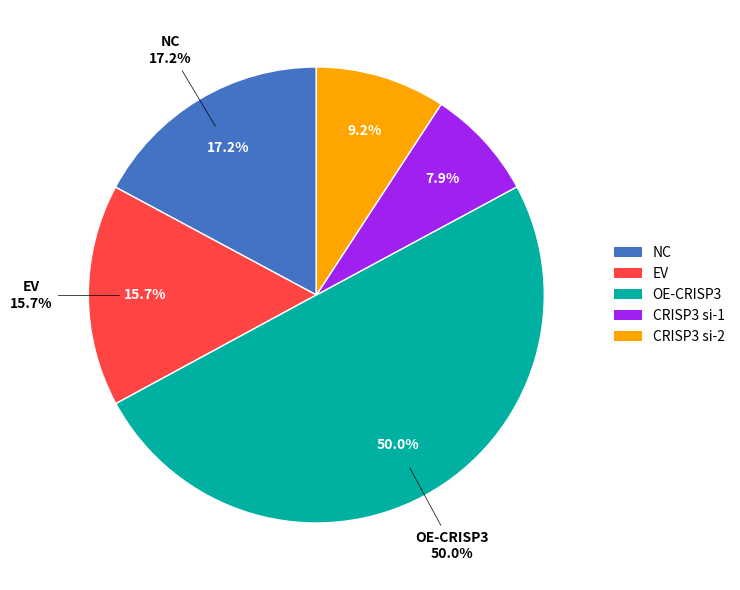

What percentage is NOT represented by CRISP3 si-1?

92.1%